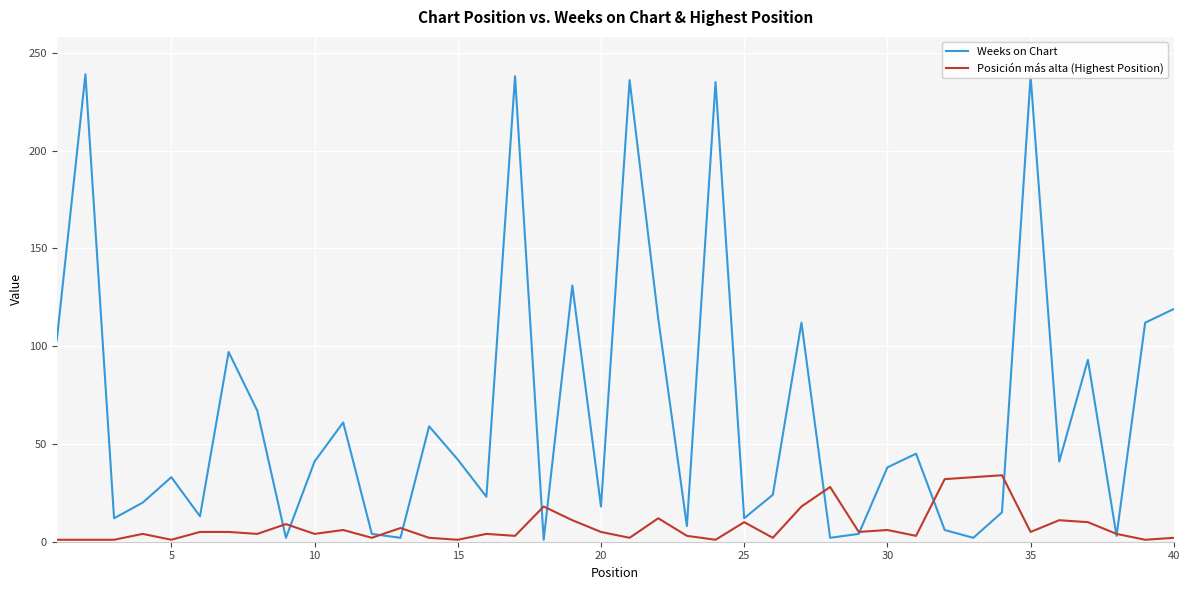

What is the maximum value shown in the chart?

239